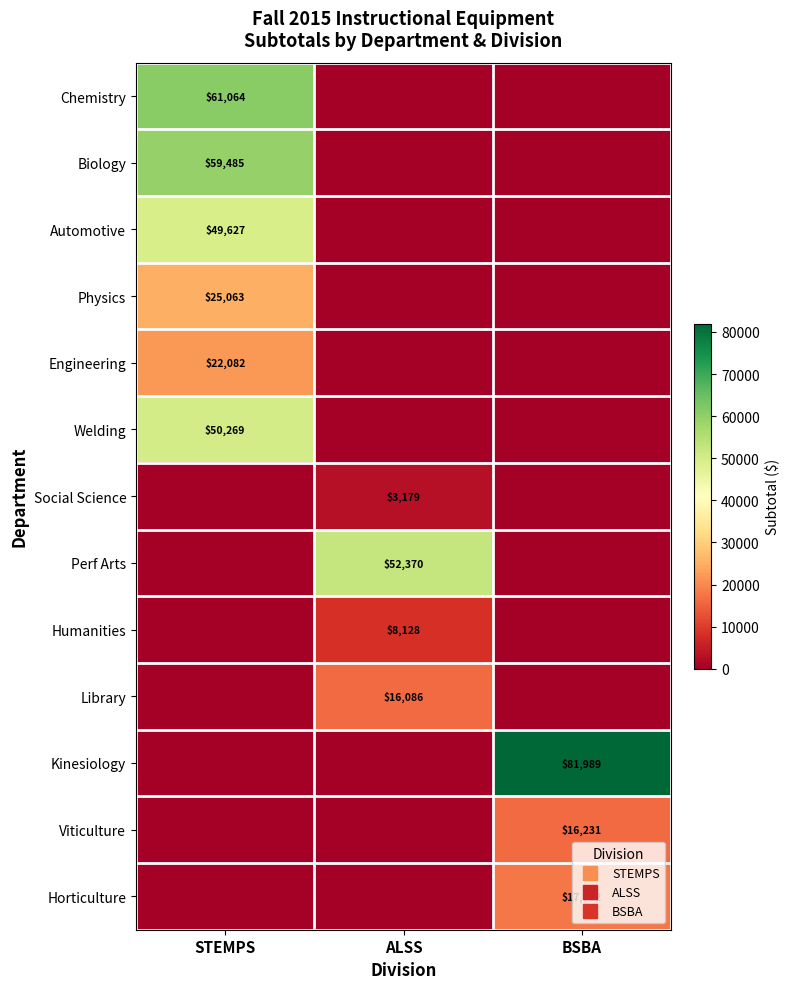

Rank the series at STEMPS from lowest to highest value.

Social Science, Perf Arts, Humanities, Library, Kinesiology, Viticulture, Horticulture, Engineering, Physics, Automotive, Welding, Biology, Chemistry